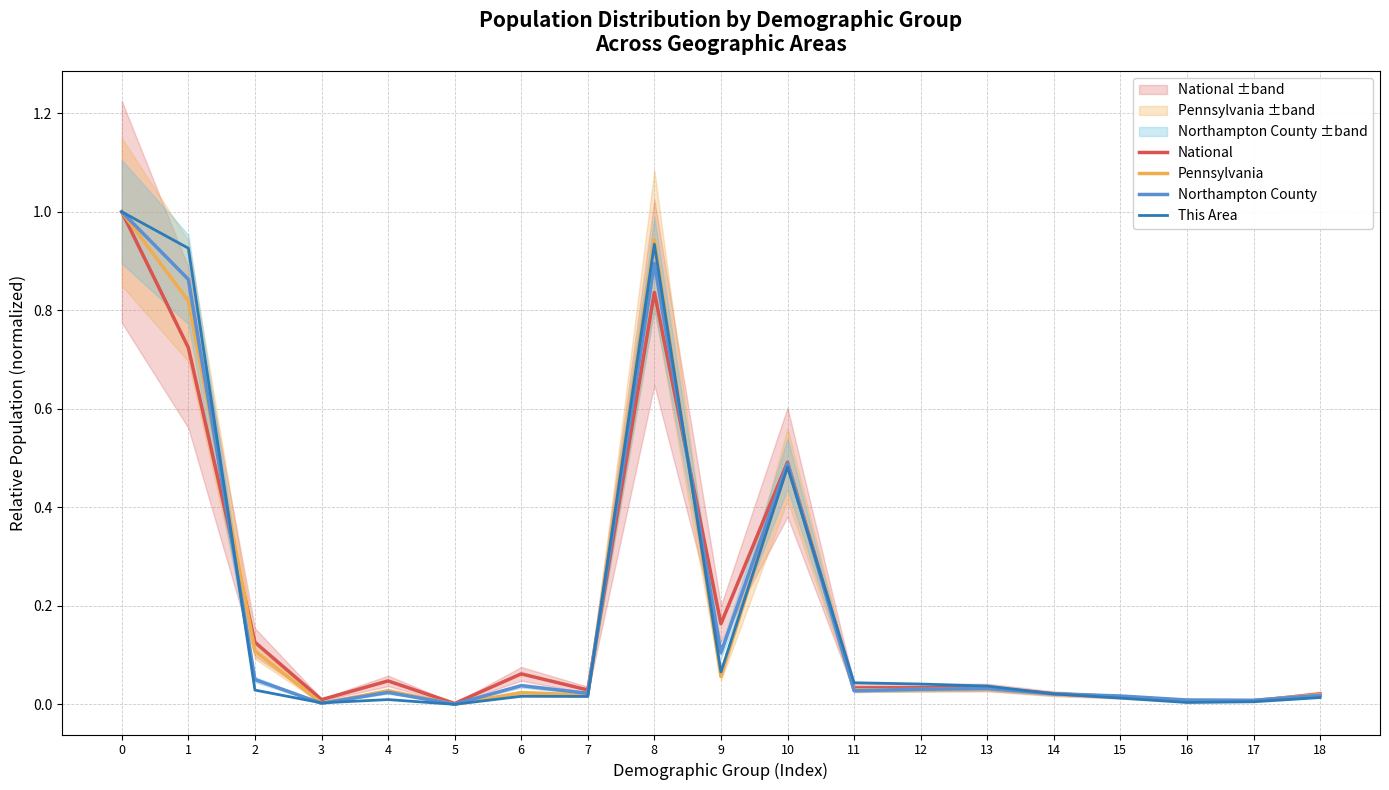

Reading left to right, extract all data points from this chart.

National: 0=1.0	1=0.7	2=0.1	3=0.0	4=0.0	5=0.0	6=0.1	7=0.0	8=0.8	9=0.2	10=0.5	11=0.0	12=0.0	13=0.0	14=0.0	15=0.0	16=0.0	17=0.0	18=0.0
Pennsylvania: 0=1.0	1=0.8	2=0.1	3=0.0	4=0.0	5=0.0	6=0.0	7=0.0	8=0.9	9=0.1	10=0.5	11=0.0	12=0.0	13=0.0	14=0.0	15=0.0	16=0.0	17=0.0	18=0.0
Northampton County: 0=1.0	1=0.9	2=0.1	3=0.0	4=0.0	5=0.0	6=0.0	7=0.0	8=0.9	9=0.1	10=0.5	11=0.0	12=0.0	13=0.0	14=0.0	15=0.0	16=0.0	17=0.0	18=0.0
This Area: 0=1.0	1=0.9	2=0.0	3=0.0	4=0.0	5=0.0	6=0.0	7=0.0	8=0.9	9=0.1	10=0.5	11=0.0	12=0.0	13=0.0	14=0.0	15=0.0	16=0.0	17=0.0	18=0.0